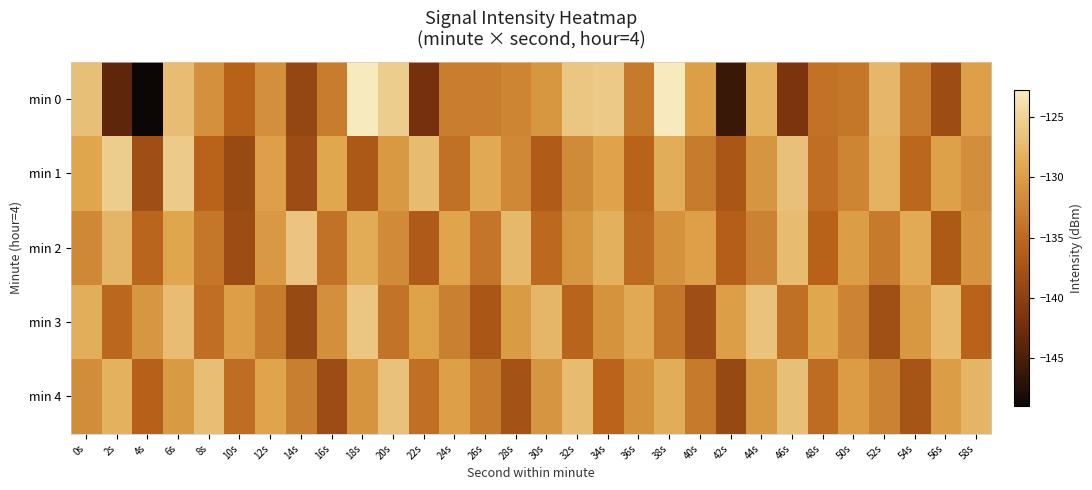

At which category is the sum across all series the highest?

6s